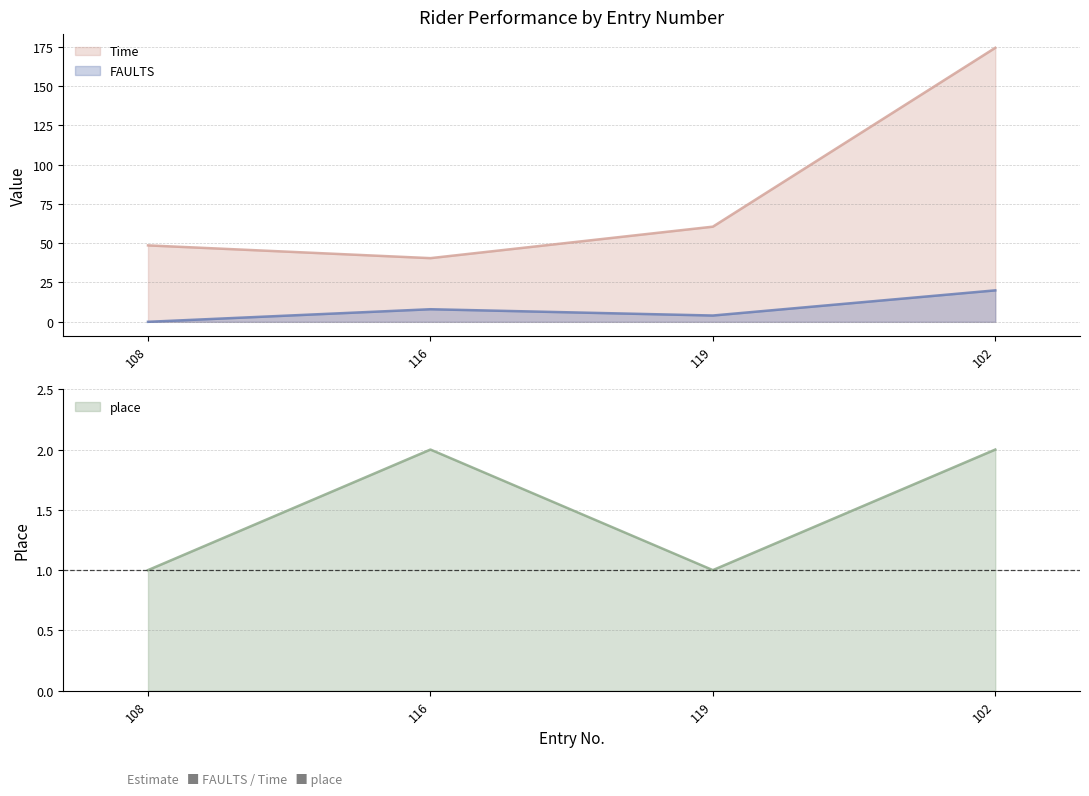

True or false: place and Time intersect in this chart.

False